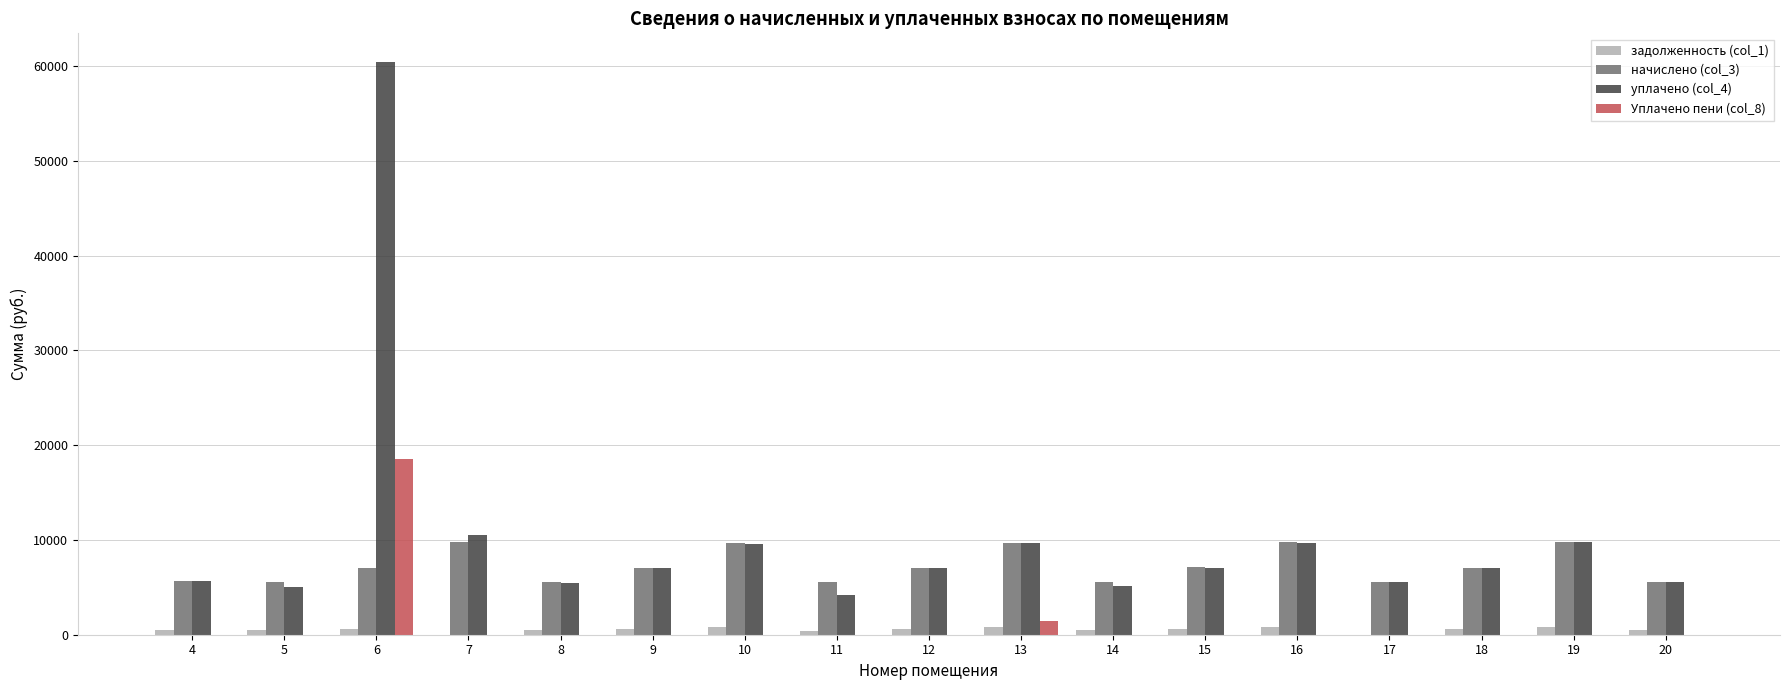

At which category is the sum across all series the highest?

6